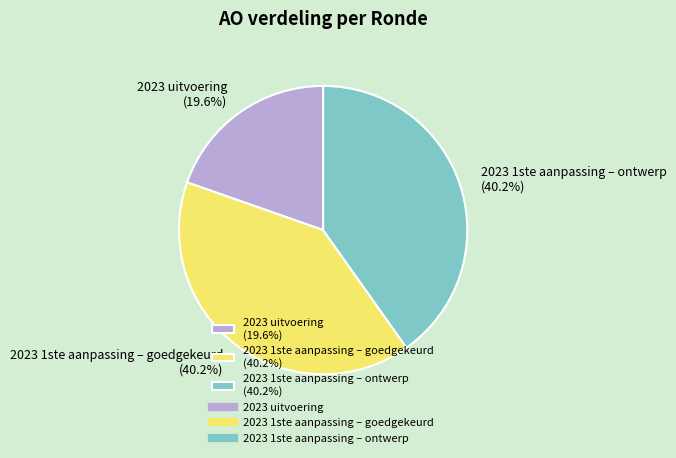

What is the ratio of the value at 2023 uitvoering to the value at 2023 1ste aanpassing – ontwerp?

0.5